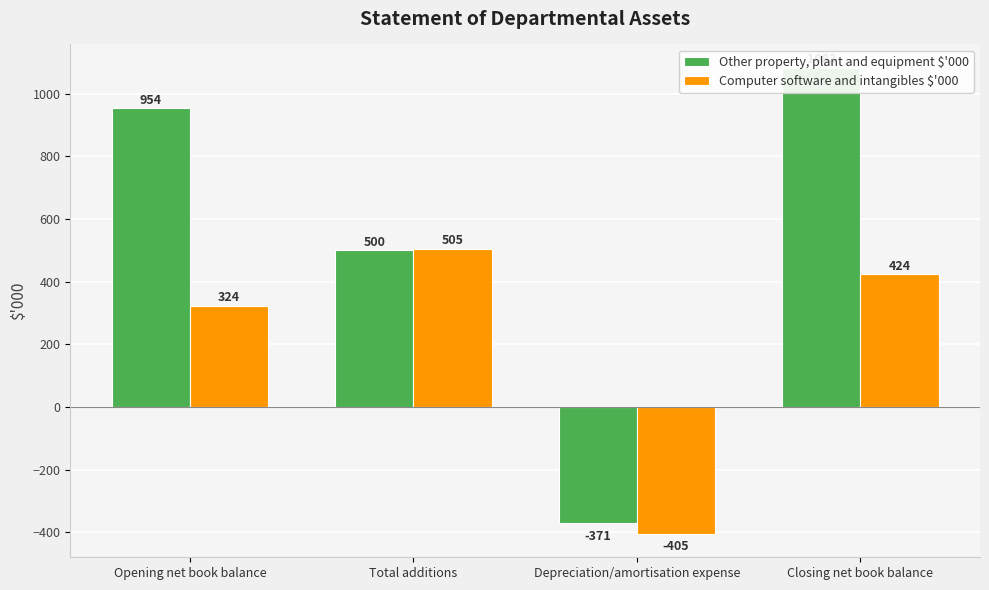

Between Opening net book balance and Closing net book balance, which series saw the biggest shift?

Other property, plant and equipment $'000